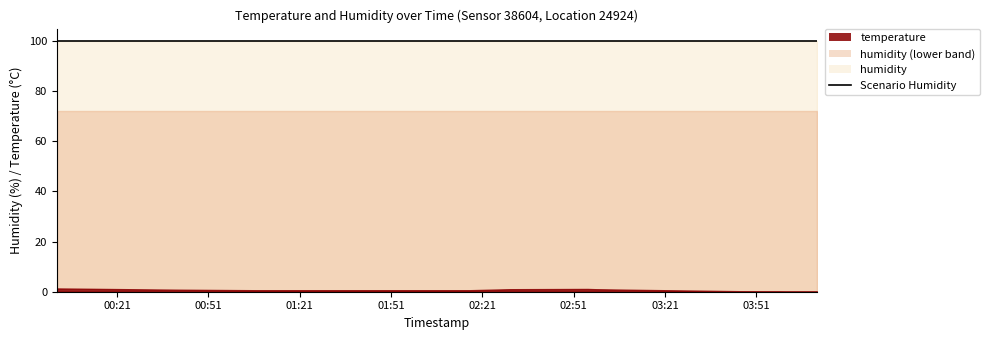

True or false: temperature has a value of 0.6 at 2023-02-26T02:16:53.

True